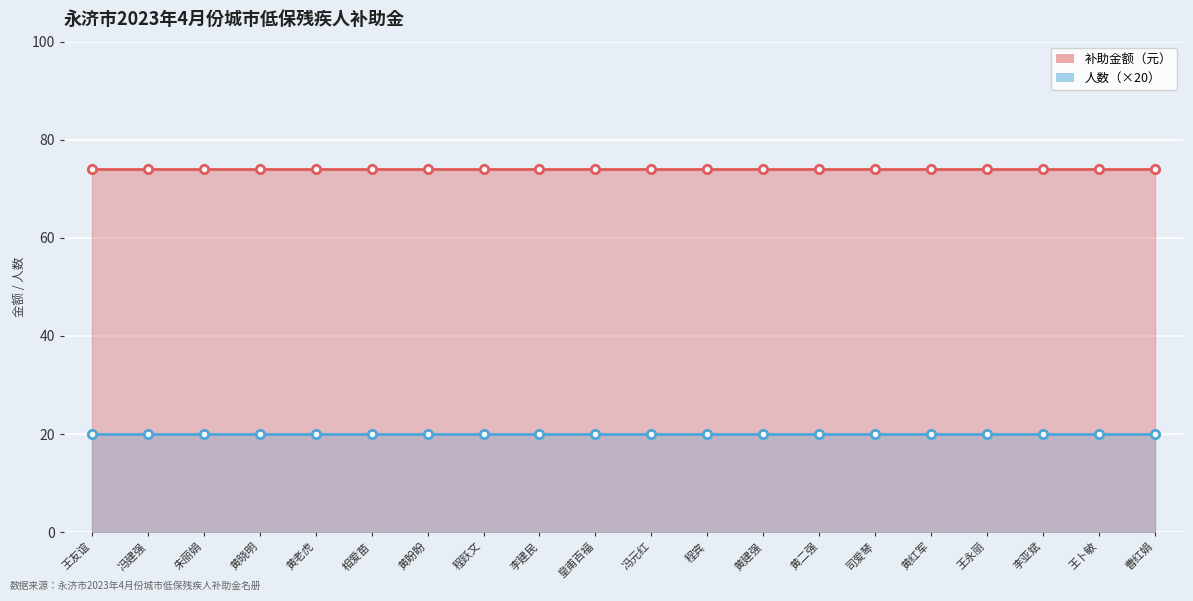

Read the 人数（×20） value at 李建民.

20